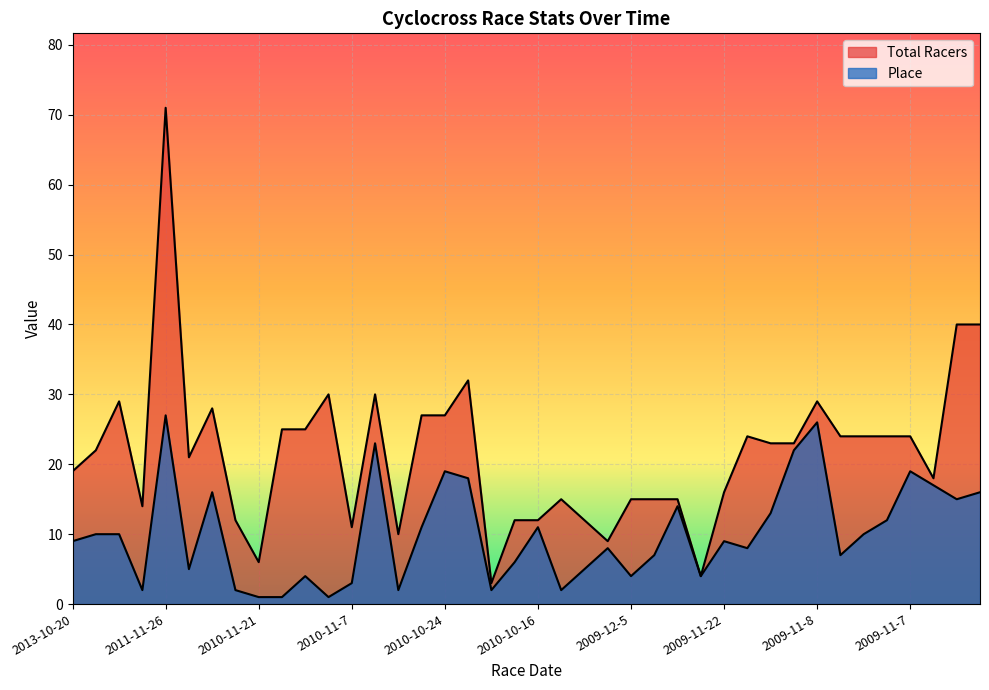

Rank the series at 2009-11-15 from highest to lowest value.

Total Racers, Place